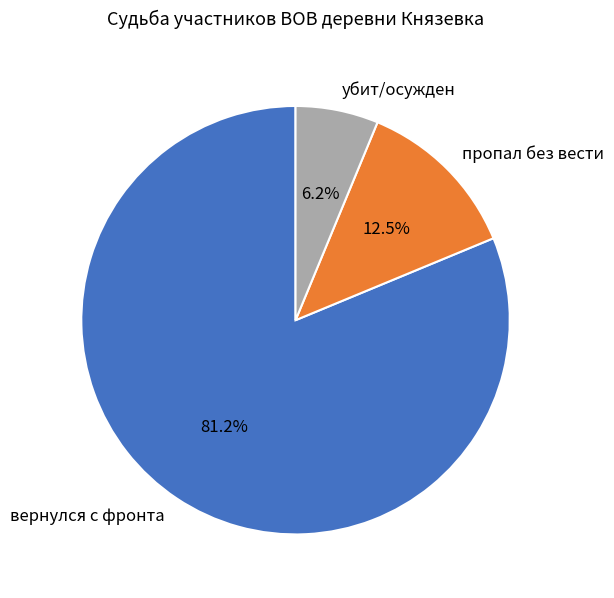

To the nearest percent, what is the difference between the пропал без вести and вернулся с фронта slice percentages?

69%